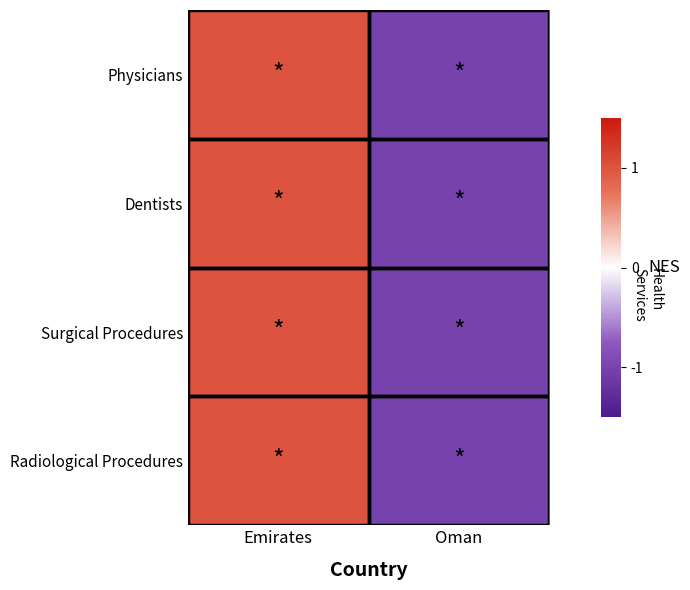

Reading left to right, transcribe all the data shown in this chart.

Physicians: Emirates=1.0	Oman=-1.0
Dentists: Emirates=1.0	Oman=-1.0
Surgical Procedures: Emirates=1.0	Oman=-1.0
Radiological Procedures: Emirates=1.0	Oman=-1.0